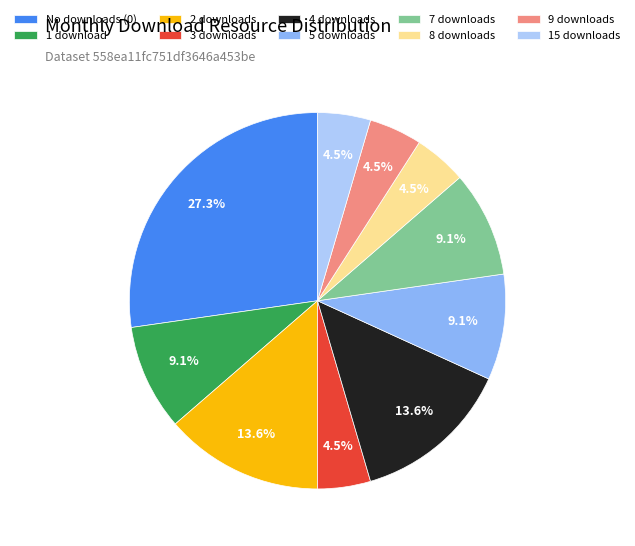

Which slice is the largest?

No downloads (0)